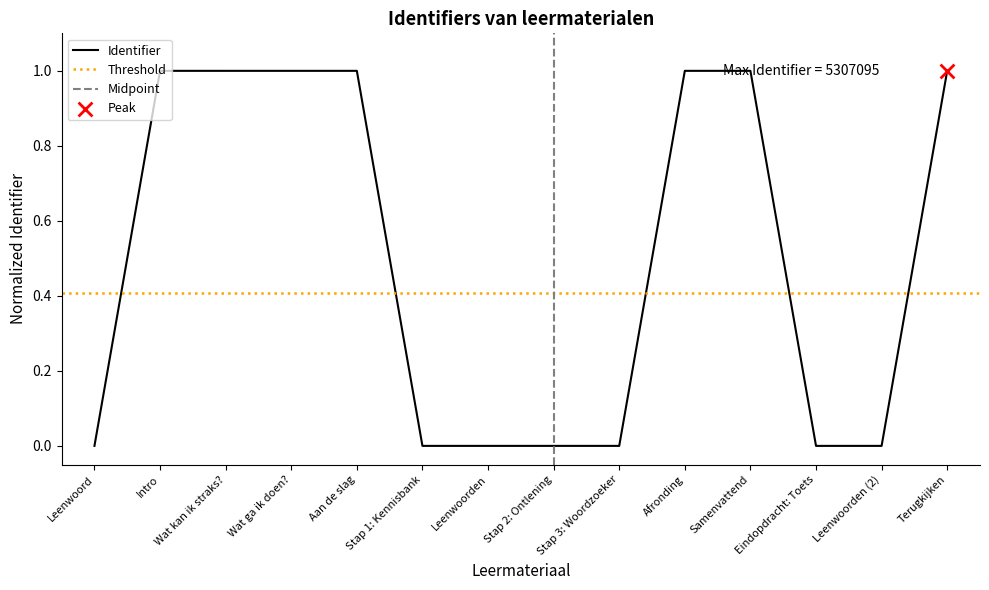

Between Leenwoord and Stap 2: Ontlening, which is larger?

Stap 2: Ontlening